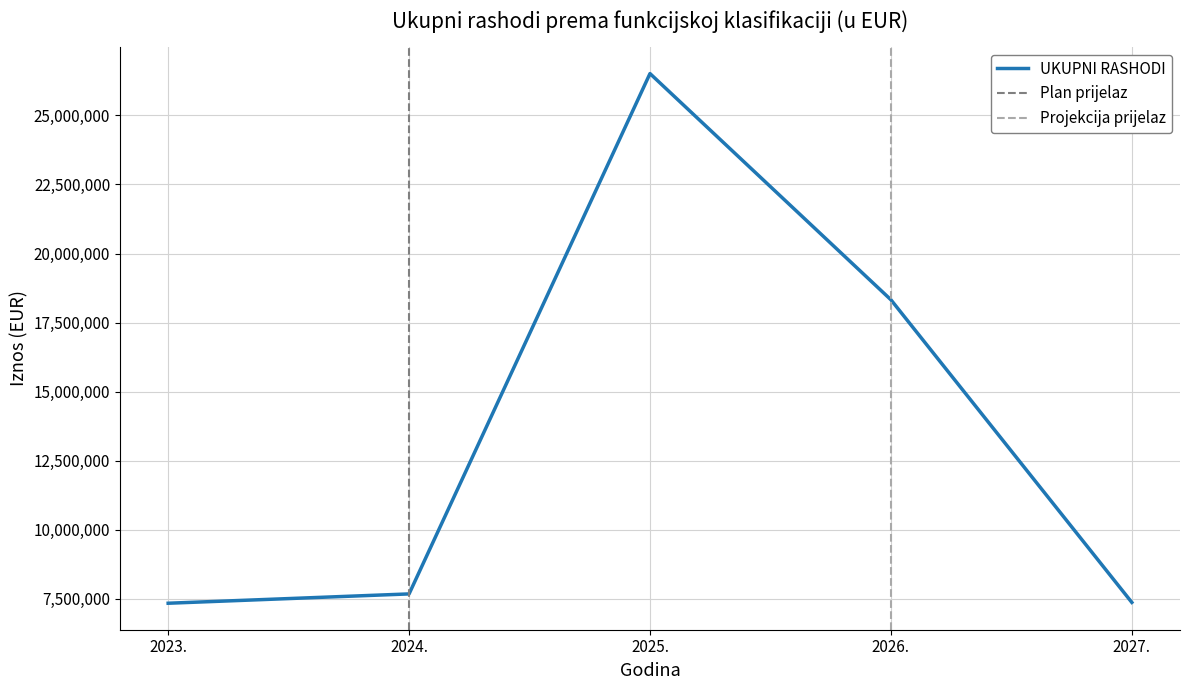

The value of UKUPNI RASHODI at 2024. is 5192323. True or false?

False